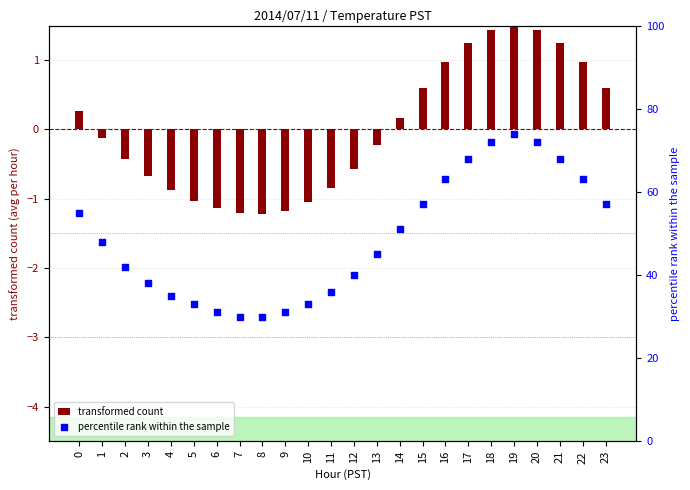

At which category is the sum across all series the highest?

19